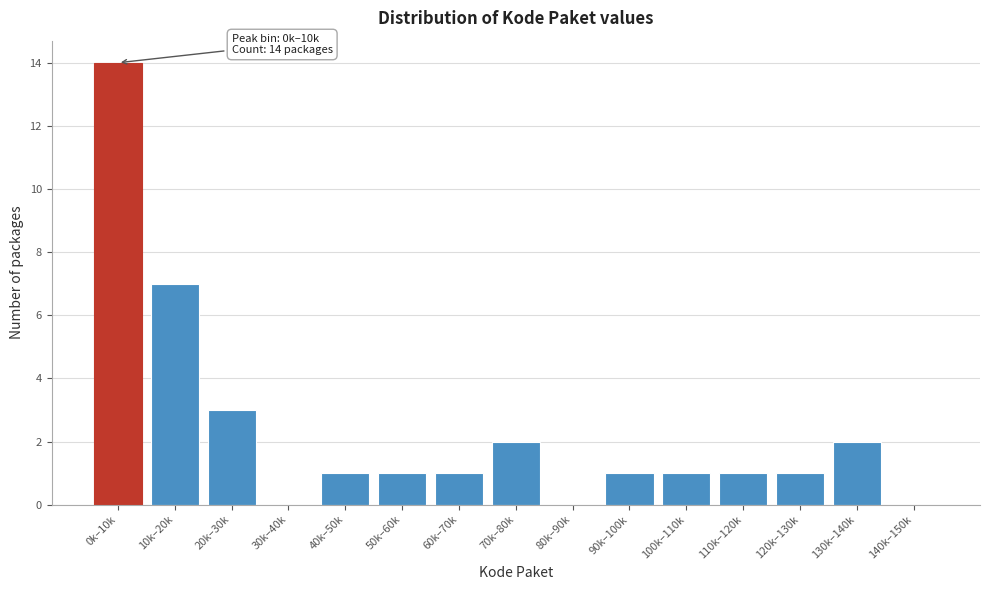

Reading left to right, list all the values displayed in this chart.

0k–10k=14	10k–20k=7	20k–30k=3	30k–40k=0	40k–50k=1	50k–60k=1	60k–70k=1	70k–80k=2	80k–90k=0	90k–100k=1	100k–110k=1	110k–120k=1	120k–130k=1	130k–140k=2	140k–150k=0